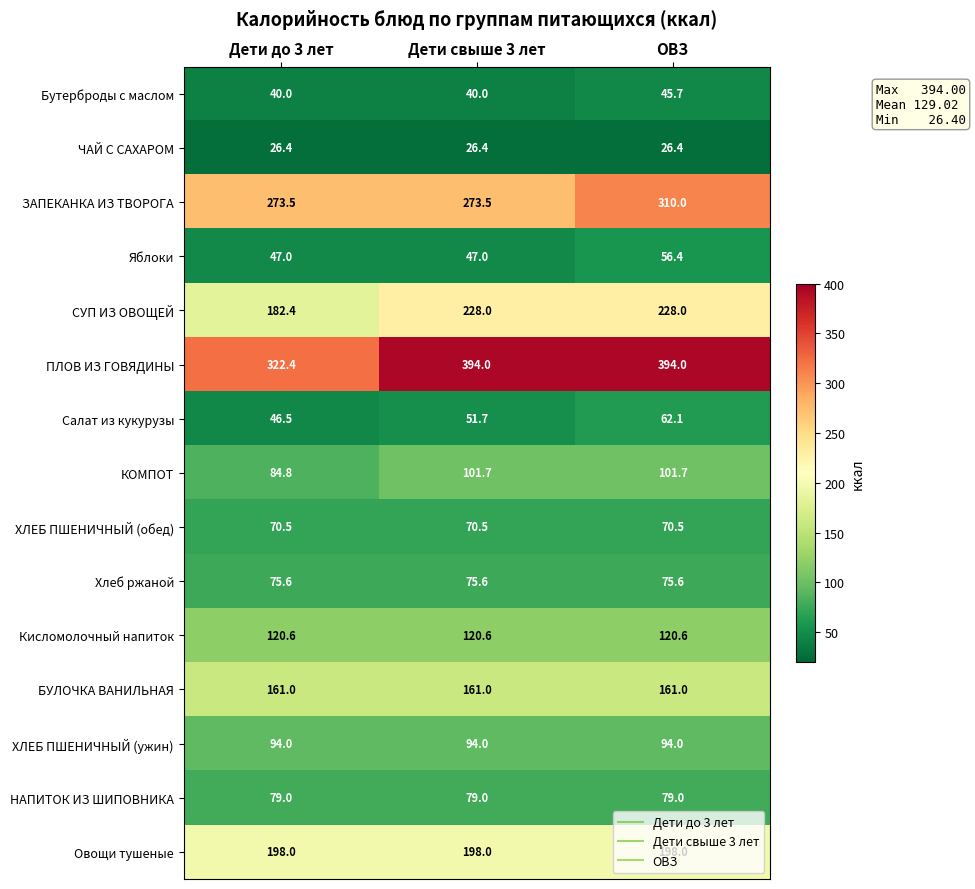

List the series in order of their peak value, highest first.

ПЛОВ ИЗ ГОВЯДИНЫ, ЗАПЕКАНКА ИЗ ТВОРОГА, СУП ИЗ ОВОЩЕЙ, Овощи тушеные, БУЛОЧКА ВАНИЛЬНАЯ, Кисломолочный напиток, КОМПОТ, ХЛЕБ ПШЕНИЧНЫЙ (ужин), НАПИТОК ИЗ ШИПОВНИКА, Хлеб ржаной, ХЛЕБ ПШЕНИЧНЫЙ (обед), Салат из кукурузы, Яблоки, Бутерброды с маслом, ЧАЙ С САХАРОМ